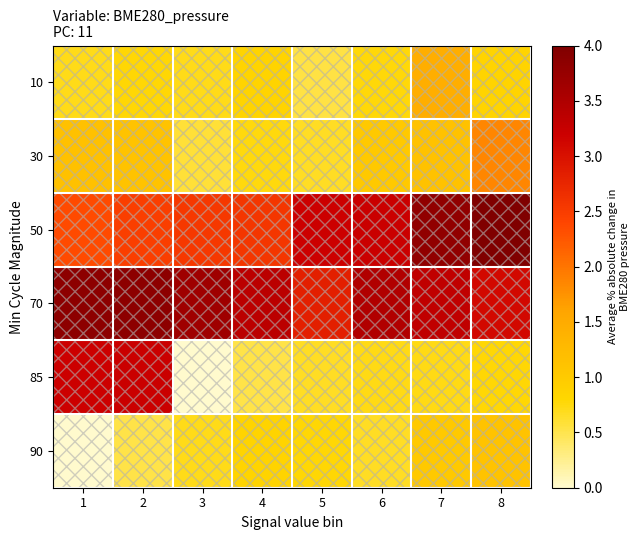

At which category does the chart reach its peak across all series?

8